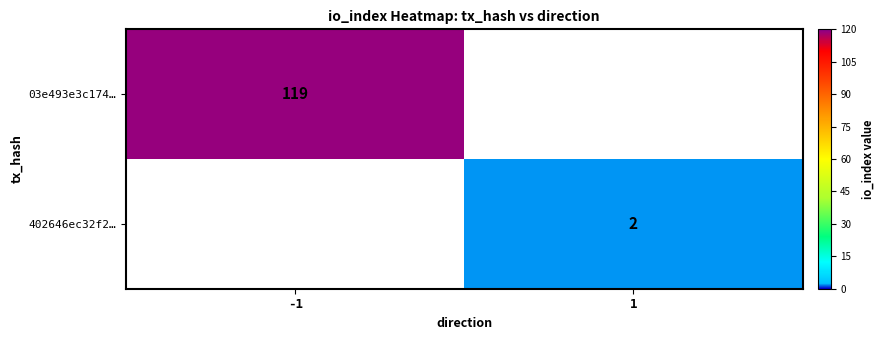

How many categories are shown in the chart?

2